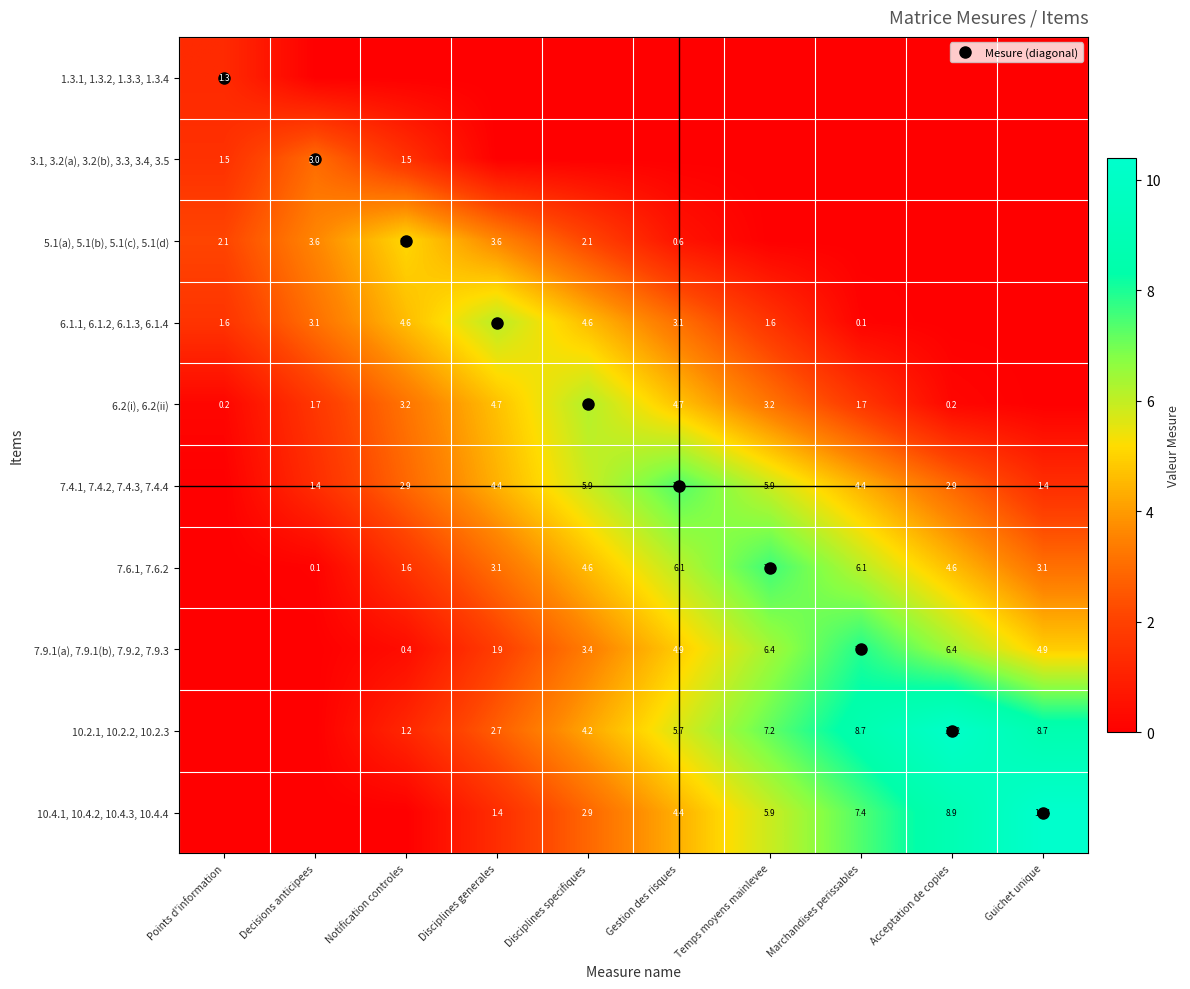

At which label is 7.6.1, 7.6.2 closest to 3?

Disciplines generales